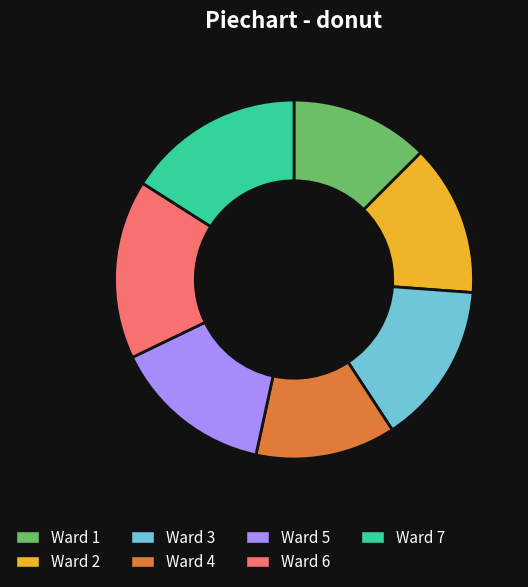

Is Ward 6 the majority of the pie?

No